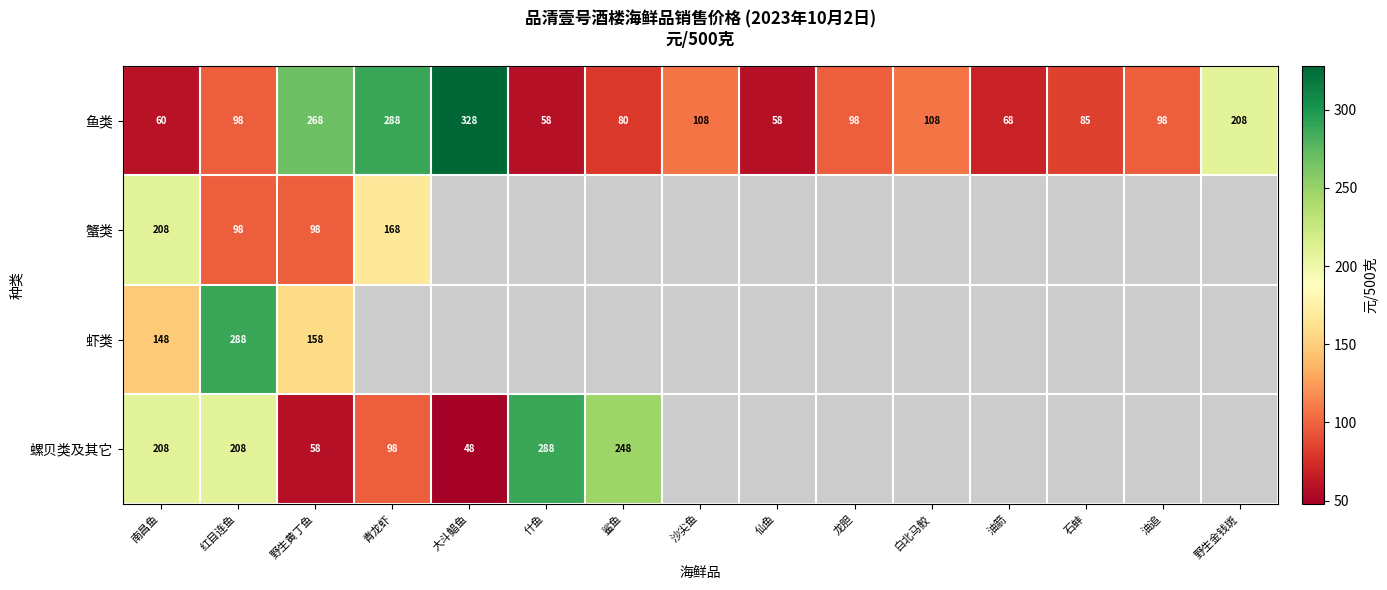

True or false: 螺贝类及其它 has a value of 101 at 南昌鱼.

False